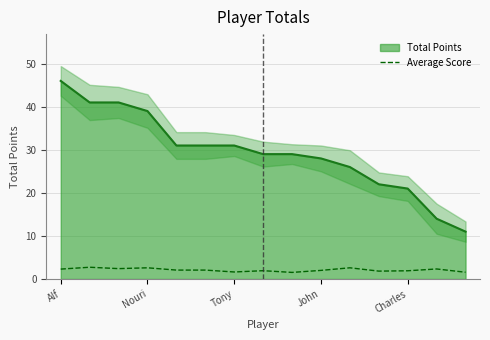

The value at 8 is 1.5. True or false?

True